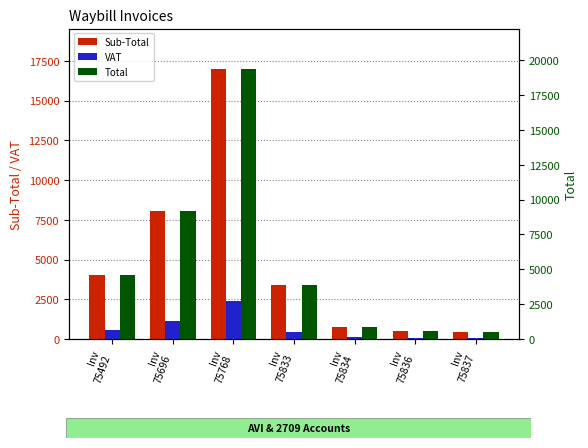

Read the Total value at Inv
75834.

834.8